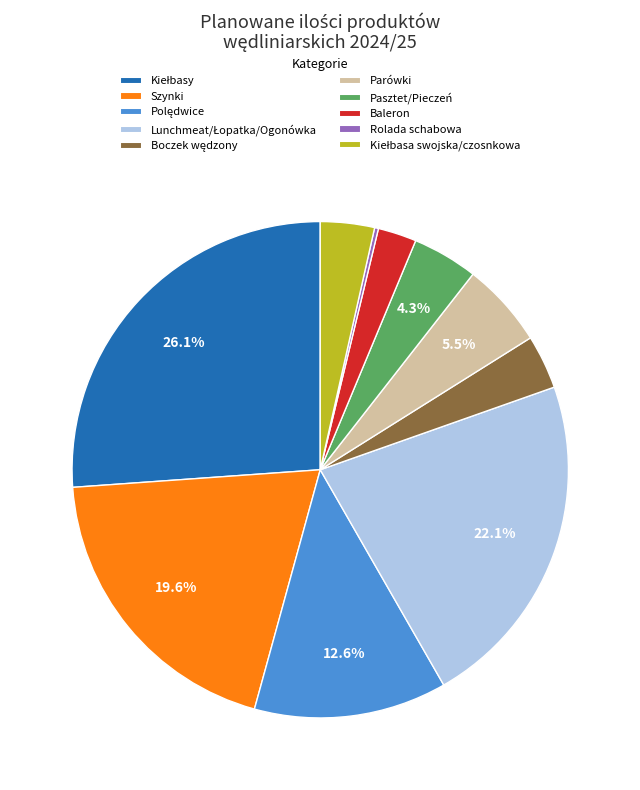

Approximately how many times larger is the value at Szynki compared to Baleron?

7.8